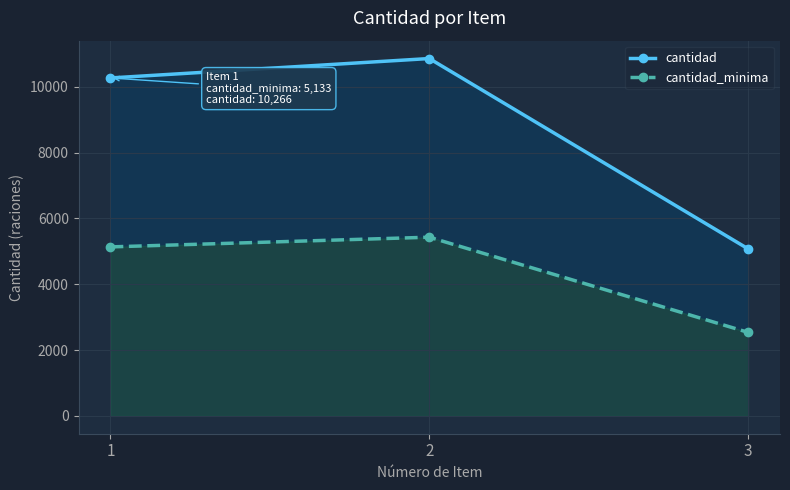

Which category has the highest value in the cantidad_minima series?

2